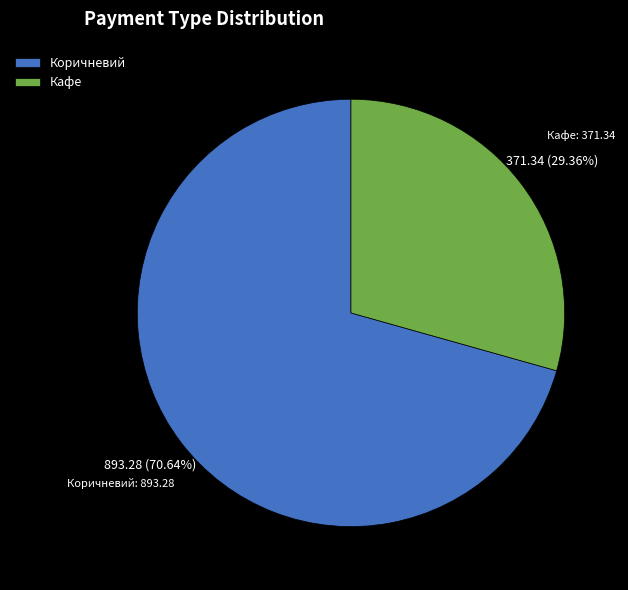

How many slices are in this pie chart?

2